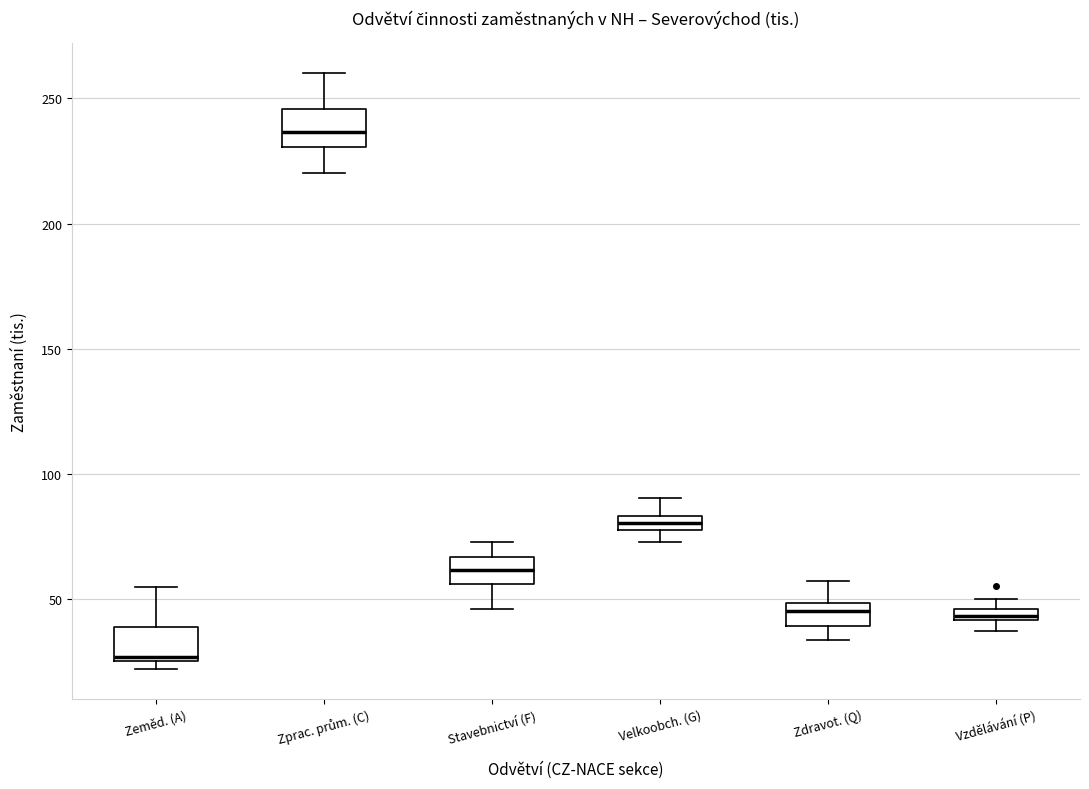

Which box's median line is the lowest?

Zeměd. (A)